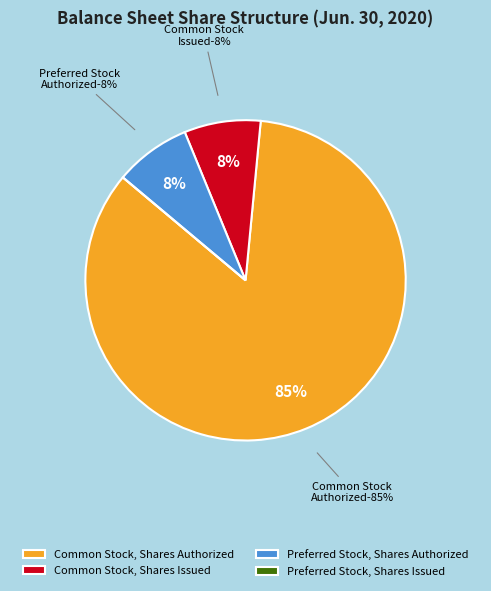

Between Preferred Stock, Shares Authorized and Common Stock, Shares Issued, which is larger?

Common Stock, Shares Issued